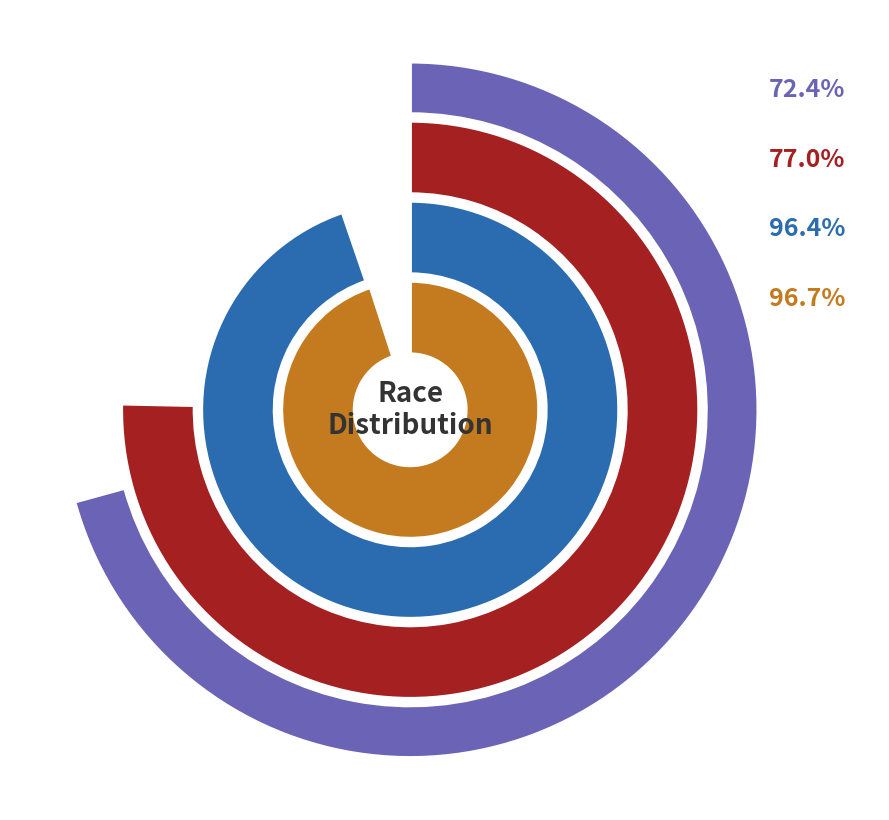

What percentage do White alone and Black or African American alone together represent?

97.1%